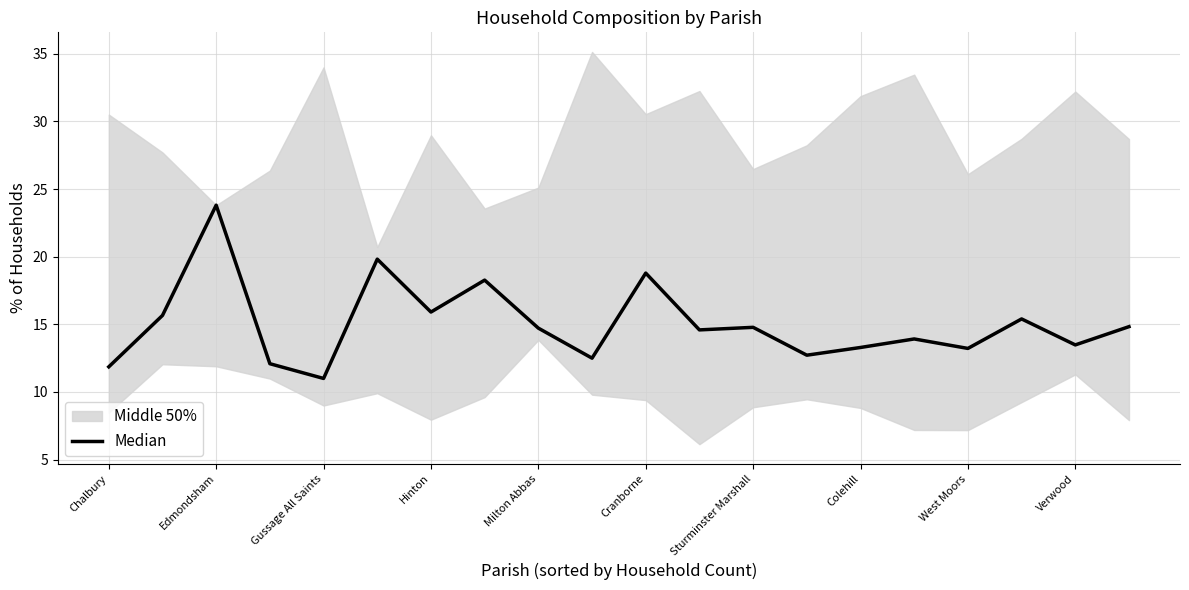

Between 13 and Gussage All Saints, which is larger?

Gussage All Saints